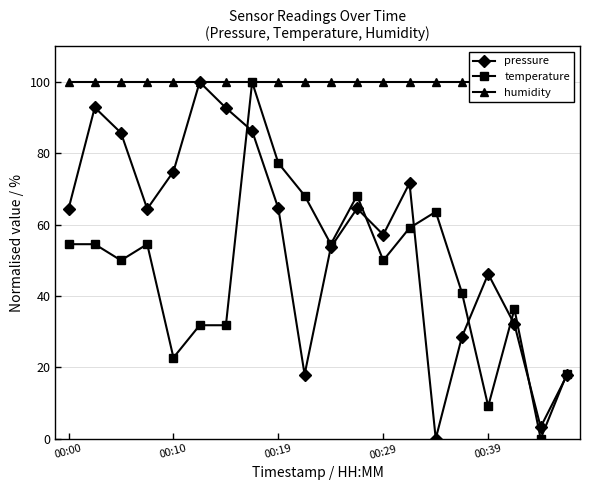

Is the value of pressure at 00:00 greater than the value of humidity at 00:00?

No